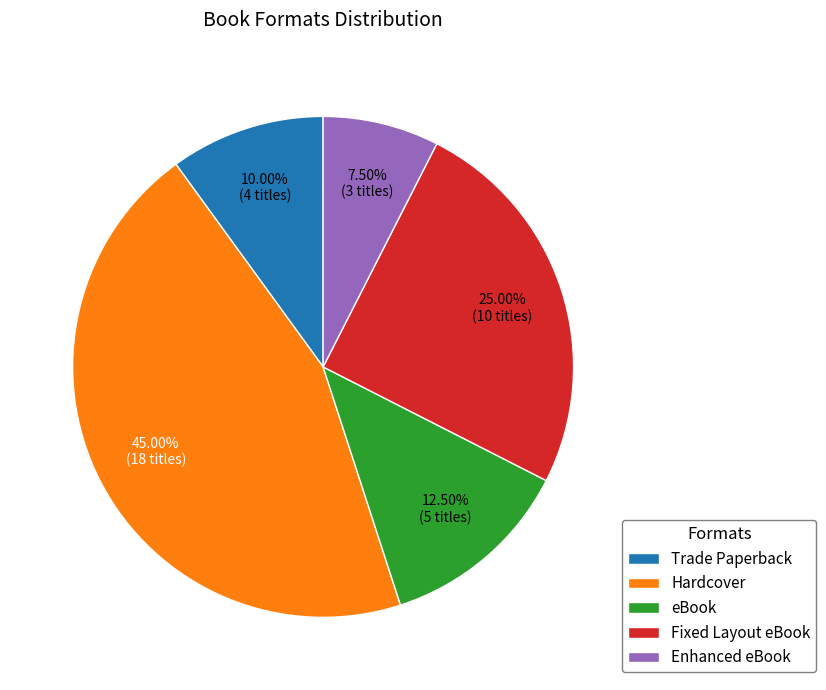

To the nearest percent, what is the difference between the Hardcover and eBook slice percentages?

32%